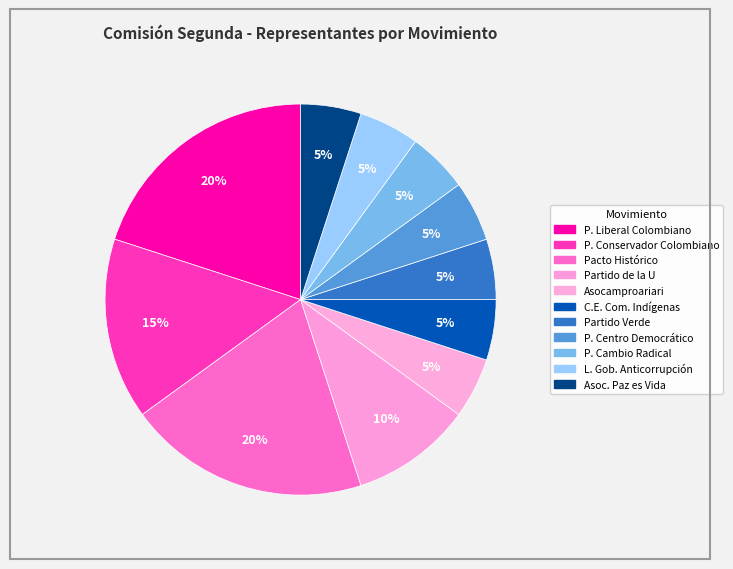

Count the number of slices in the pie.

11